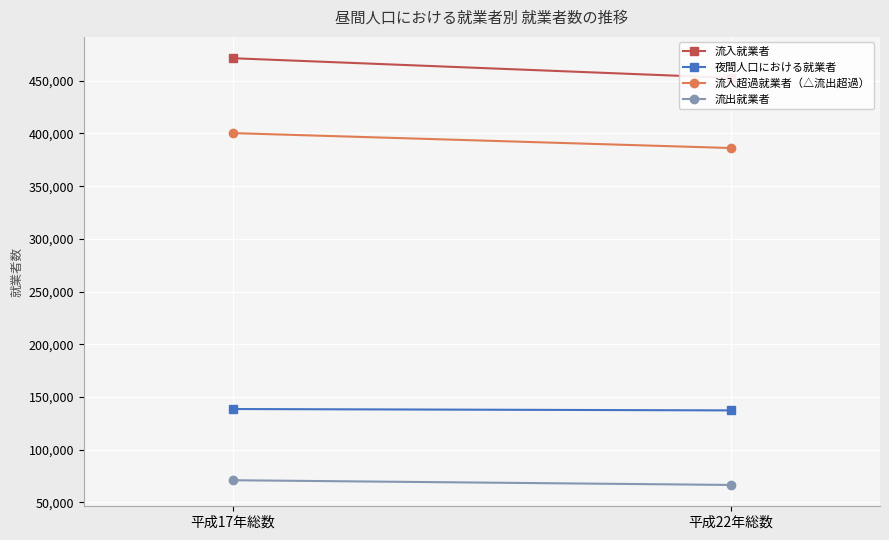

Which series has the widest spread of values?

流入就業者